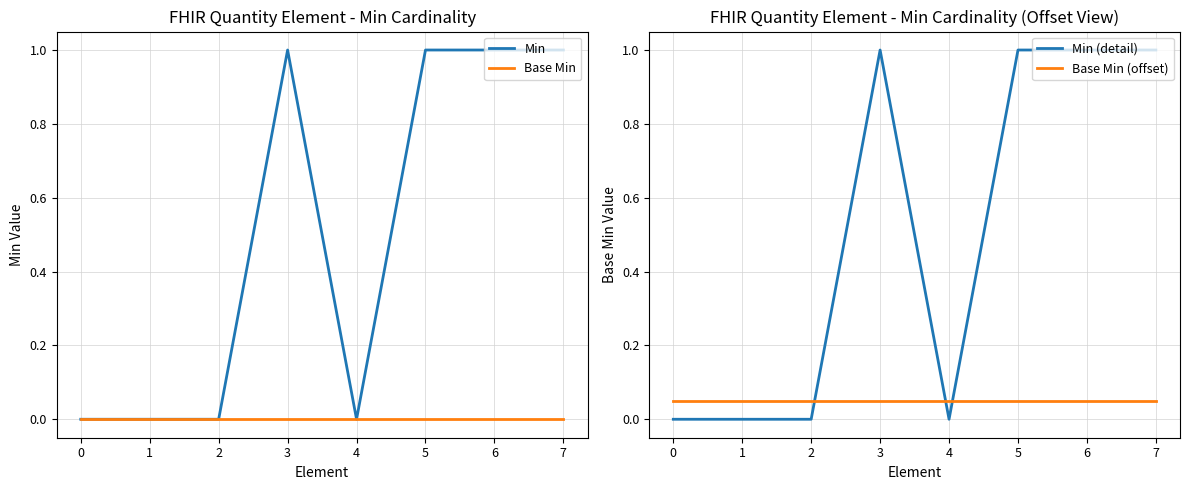

At how many categories does at least one series exceed 0?

8